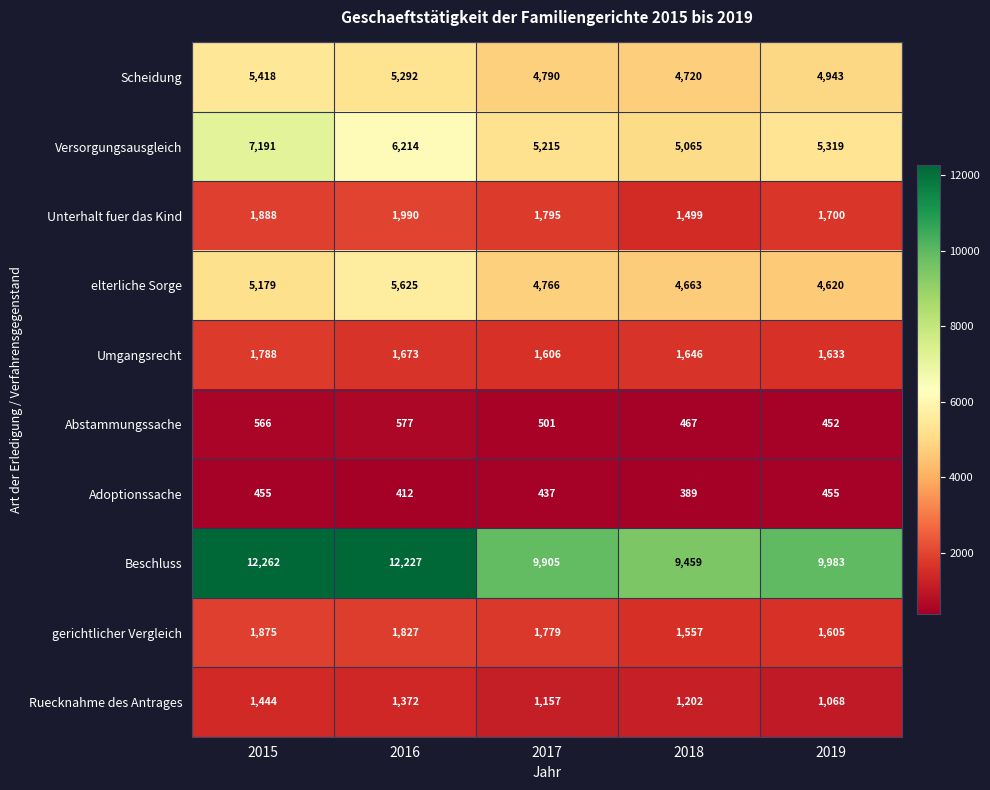

Which series has the largest total across all categories?

Beschluss